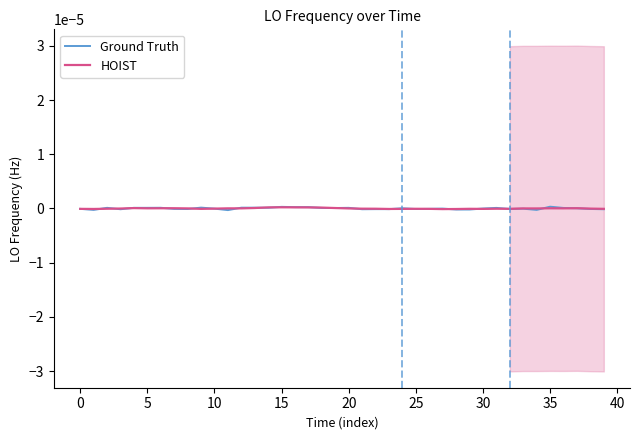

True or false: Ground Truth has more than 1 points higher than both neighbors.

True